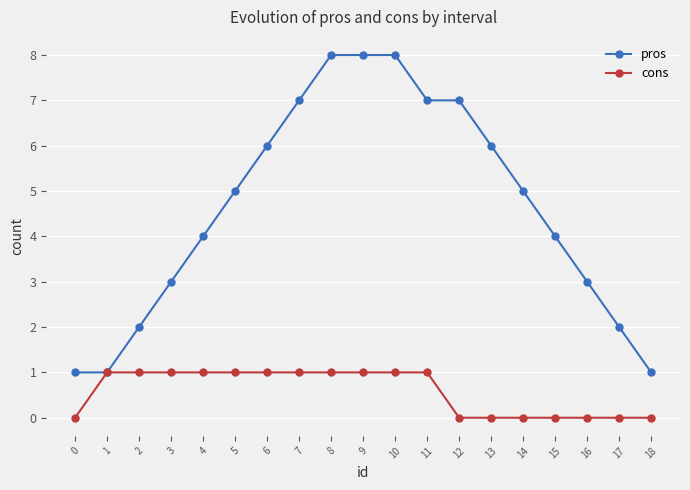

What is the lowest value of the pros series?

1